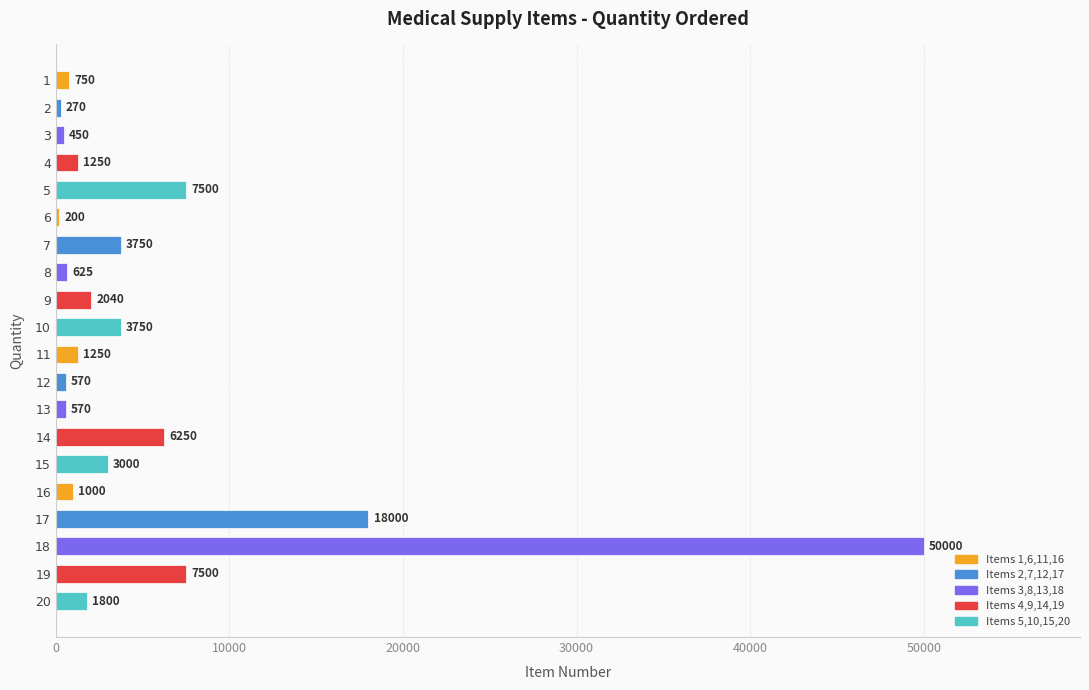

What is the sum of the values at 18 and 14?

56250